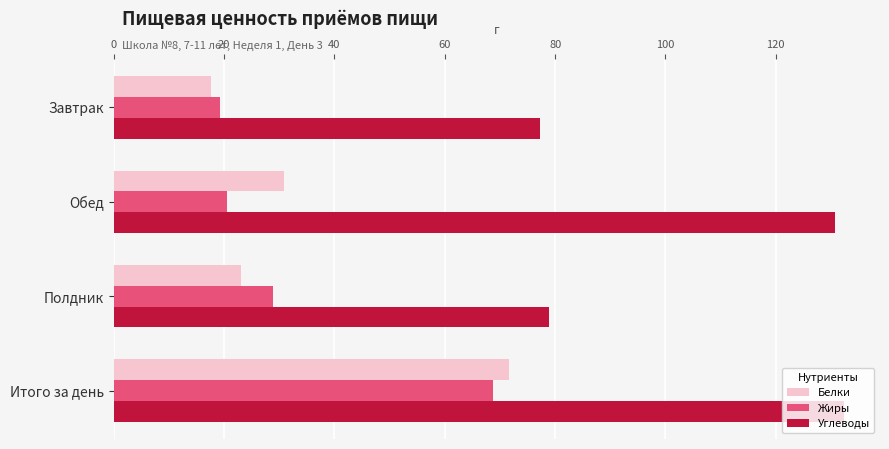

What is the maximum value for Белки?

71.6